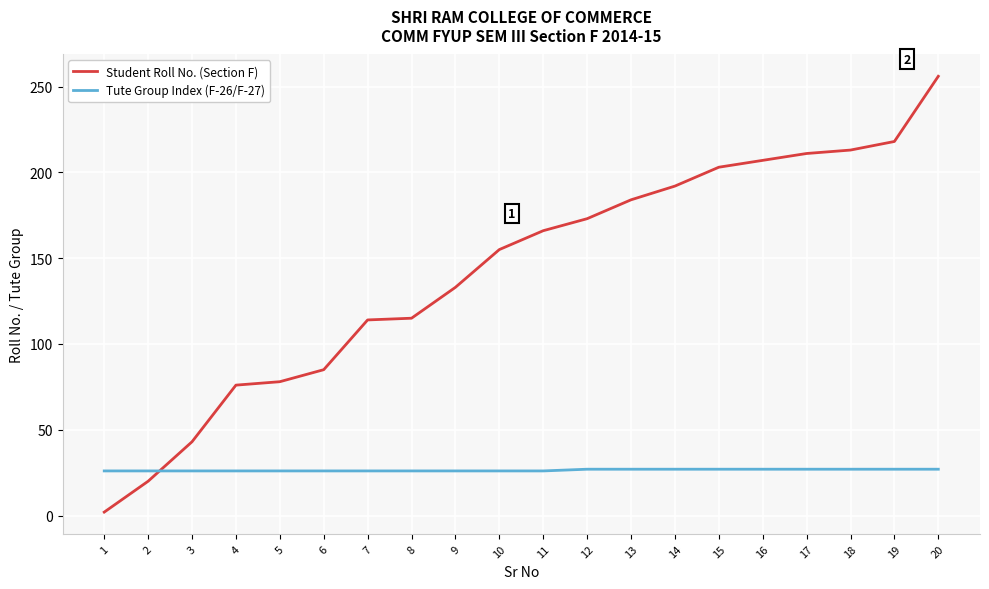

Rank the series by their maximum value, from lowest to highest.

Tute Group Index (F-26/F-27), Student Roll No. (Section F)